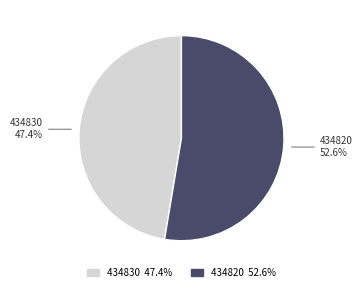

To the nearest percent, what percentage of the pie is 434830?

47%